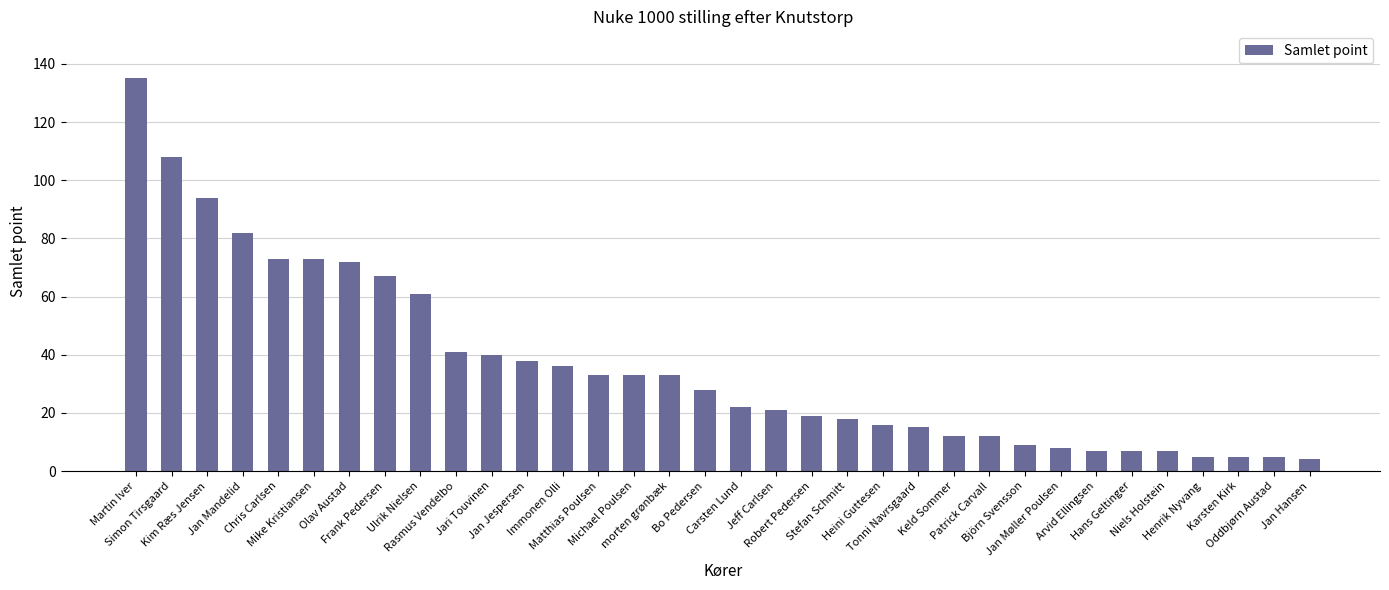

Which category has the highest value across all series?

Martin Iver